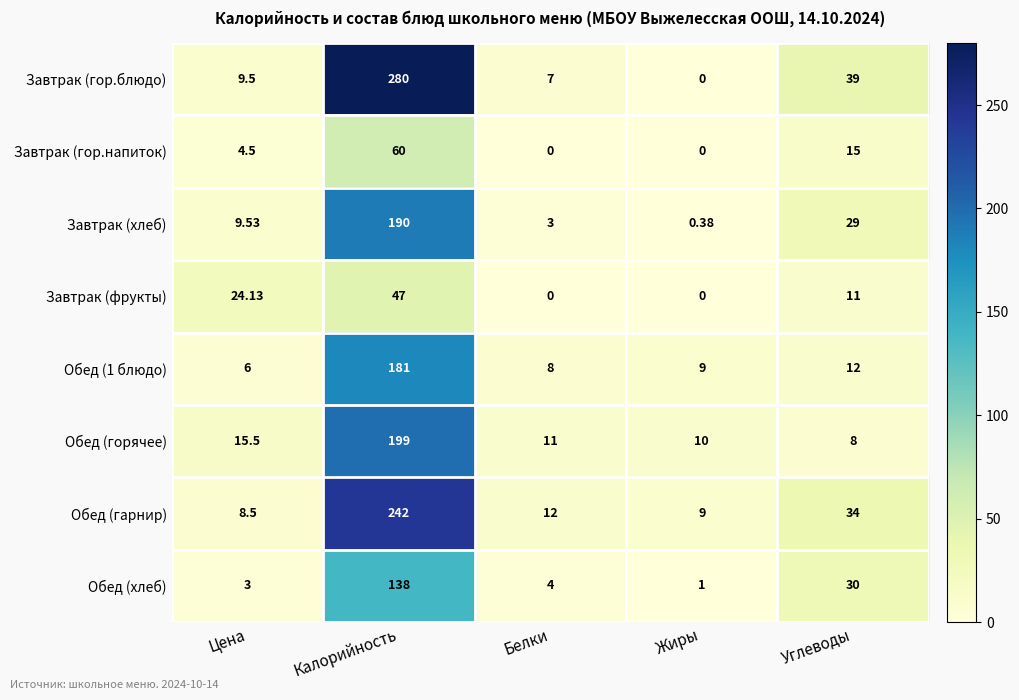

Where is Обед (хлеб) nearest to the value 69?

Углеводы